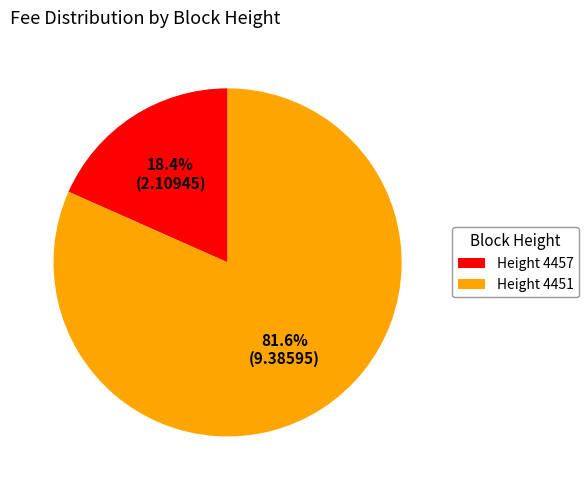

Is there a majority slice in this chart?

Yes